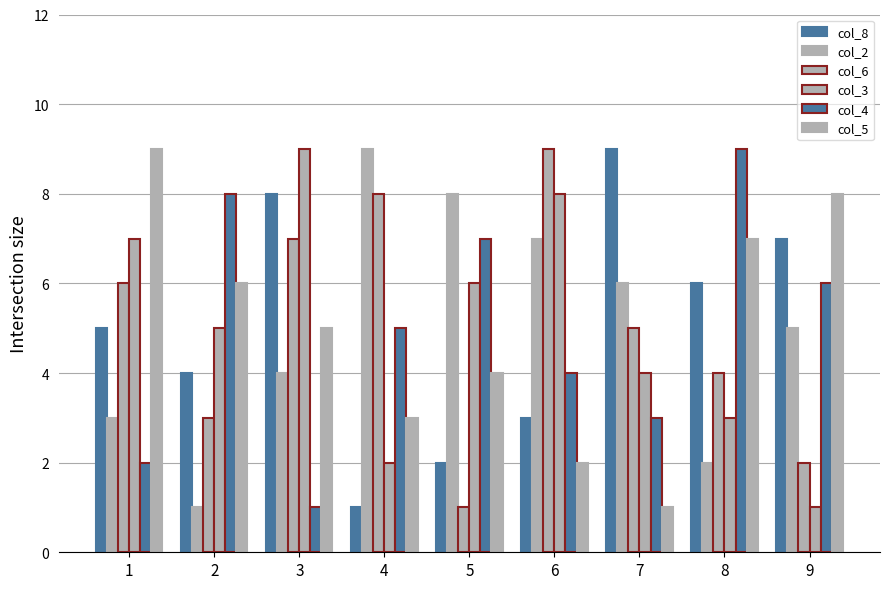

Rank the categories by col_4 value from lowest to highest.

3, 1, 7, 6, 4, 9, 5, 2, 8